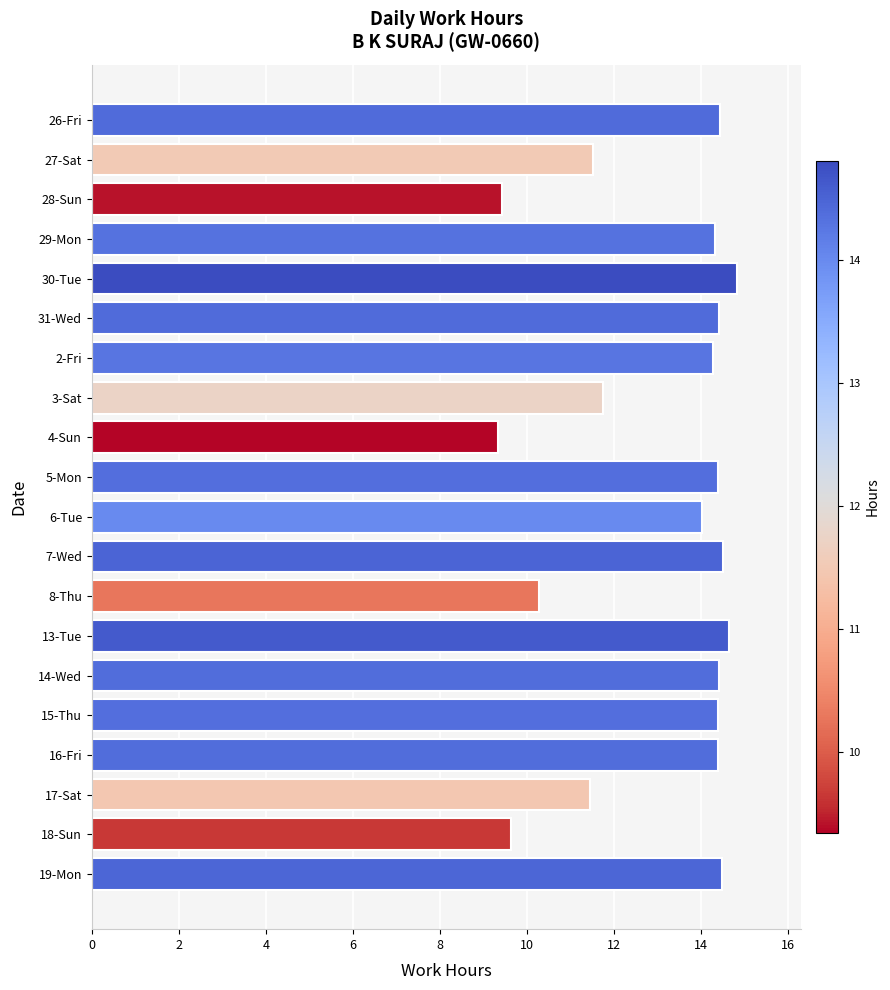

What is the label of the 16th bar from the top?

15-Thu